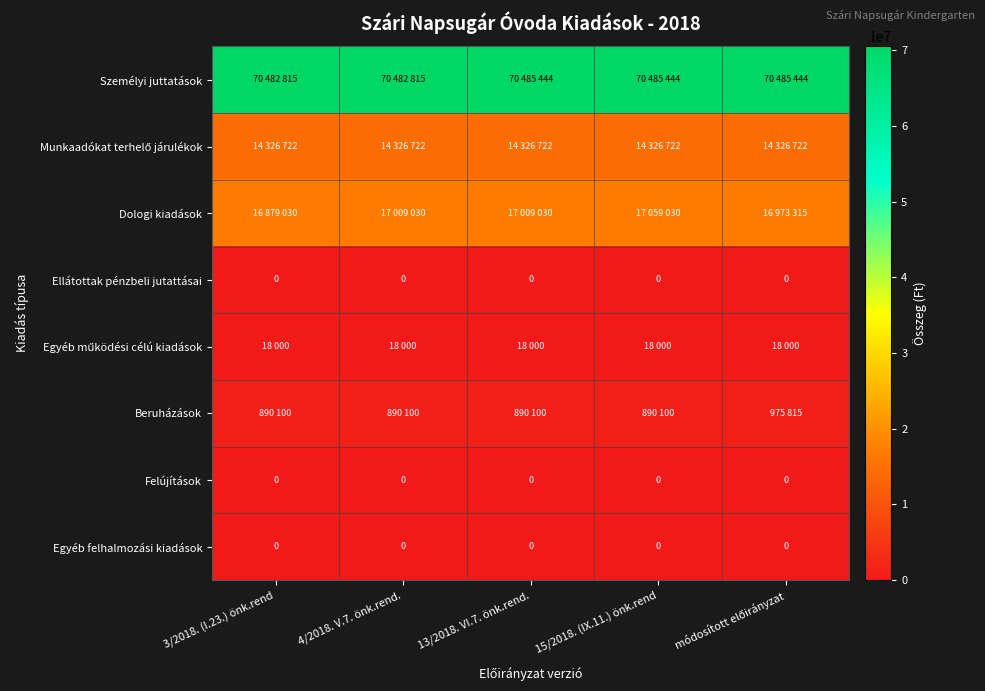

True or false: Egyéb felhalmozási kiadások has a value of 0 at 13/2018. VI.7. önk.rend..

True